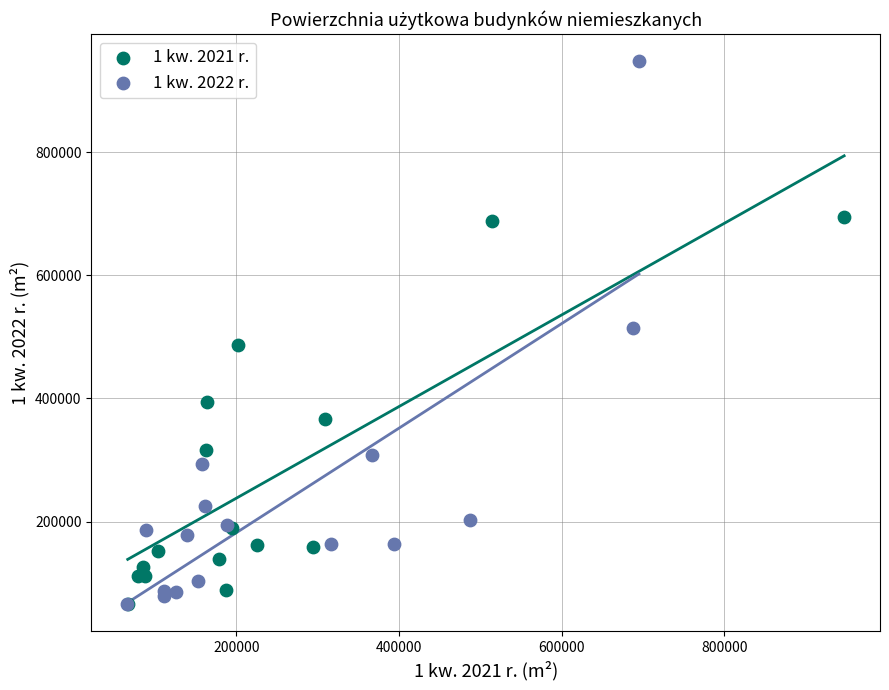

Which series has the widest spread of Y values?

1 kw. 2022 r.